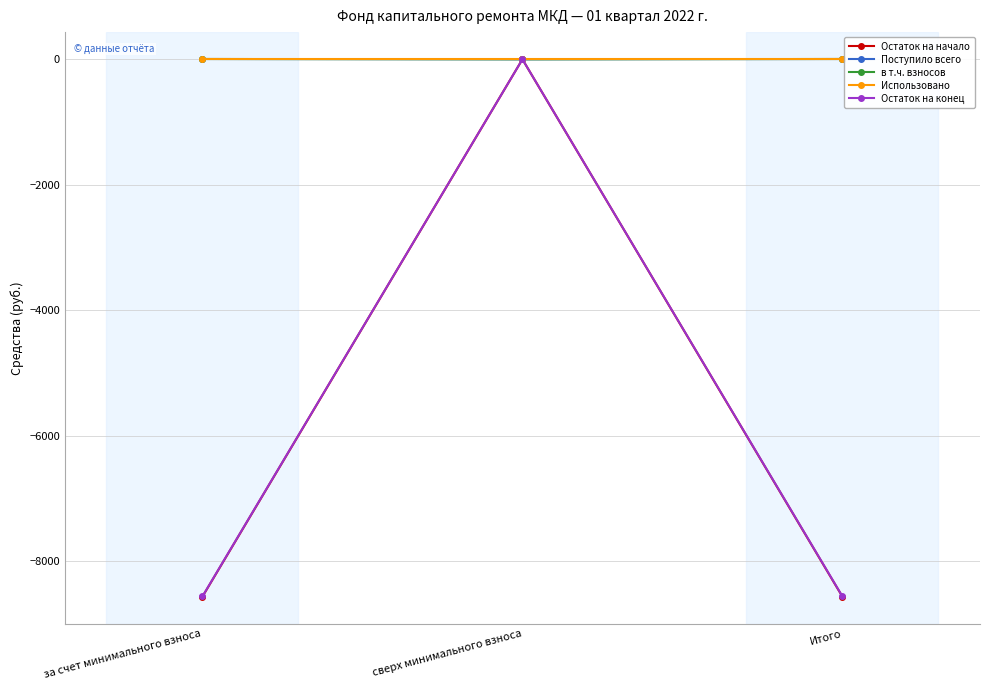

True or false: в т.ч. взносов has a value of 0.0 at сверх минимального взноса.

True